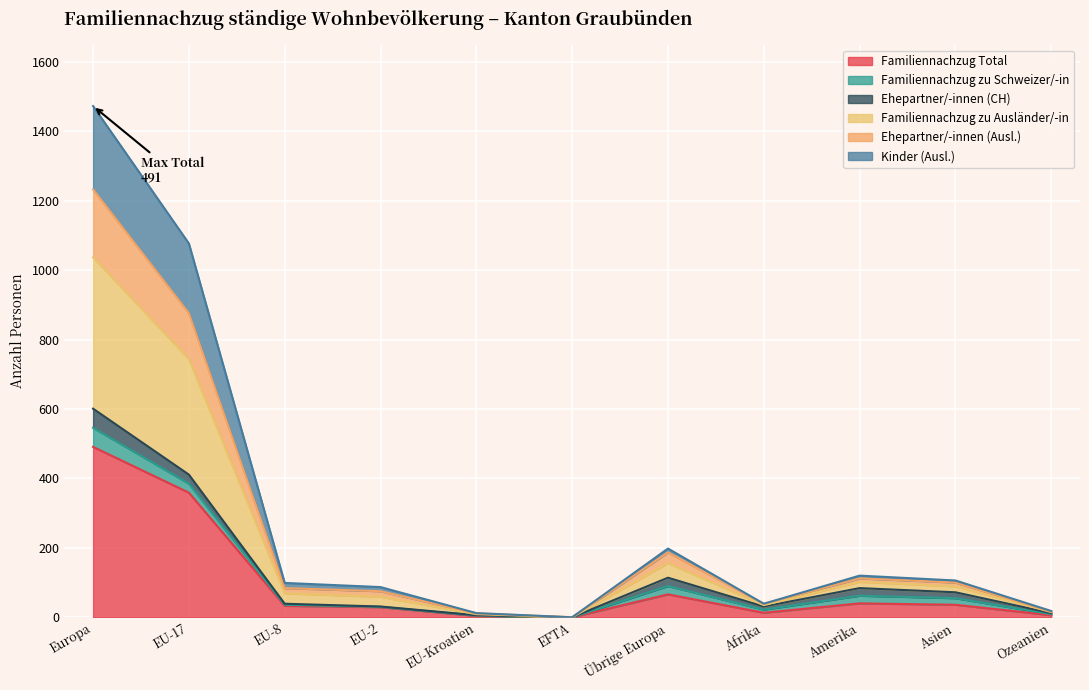

How many positive values does the Familiennachzug Total series have?

10